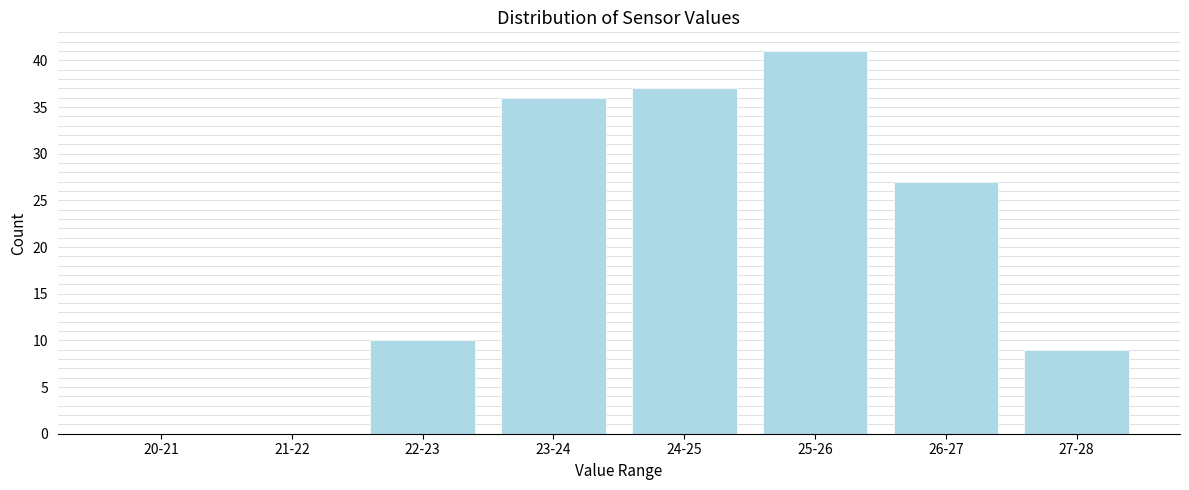

Reading right to left, transcribe all the data shown in this chart.

27-28=9	26-27=27	25-26=41	24-25=37	23-24=36	22-23=10	21-22=0	20-21=0